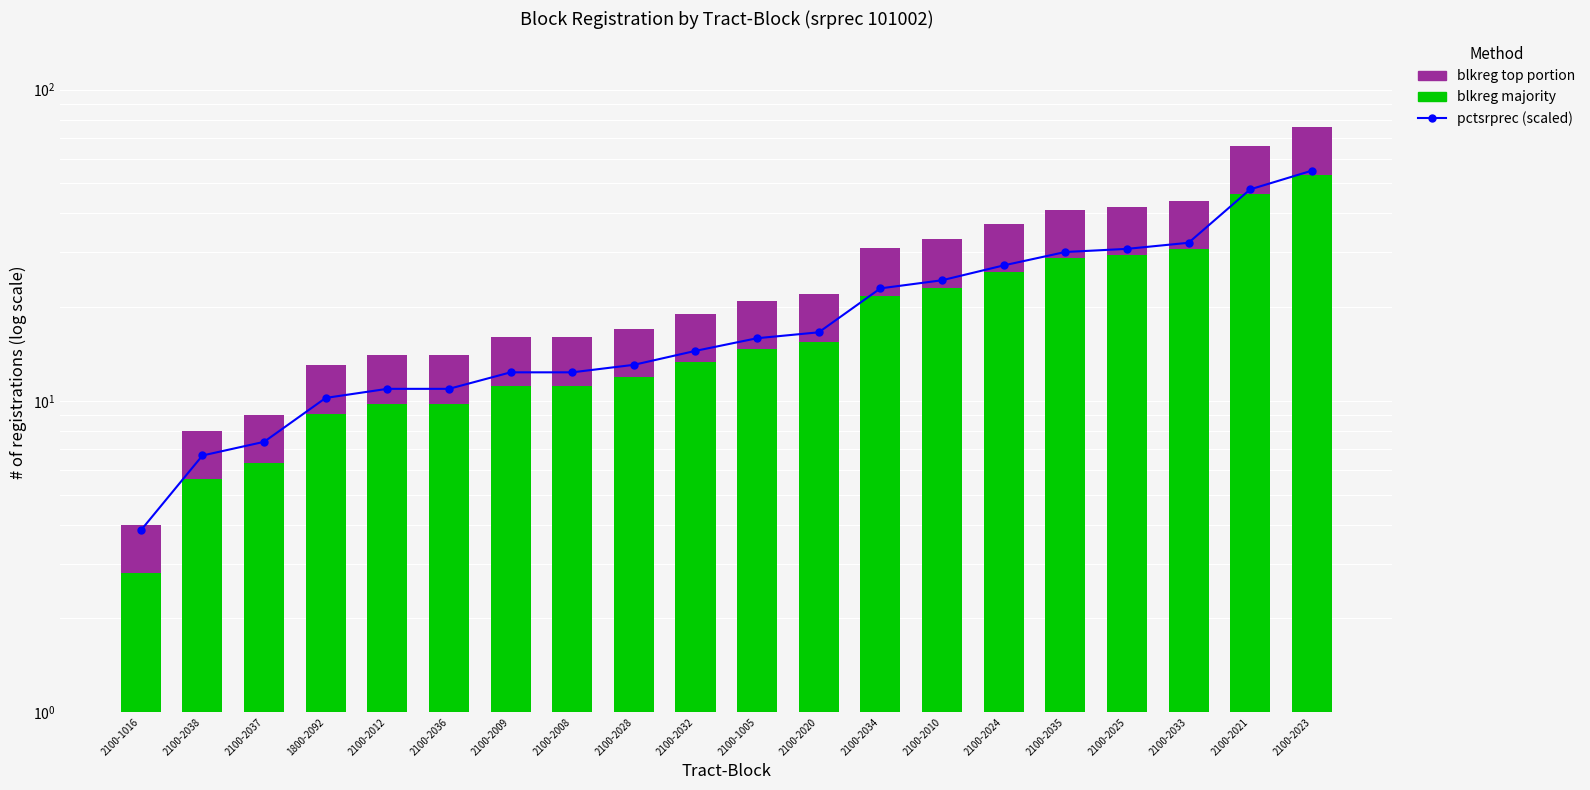

Which series has the largest range (max minus min)?

pctsrprec (scaled)